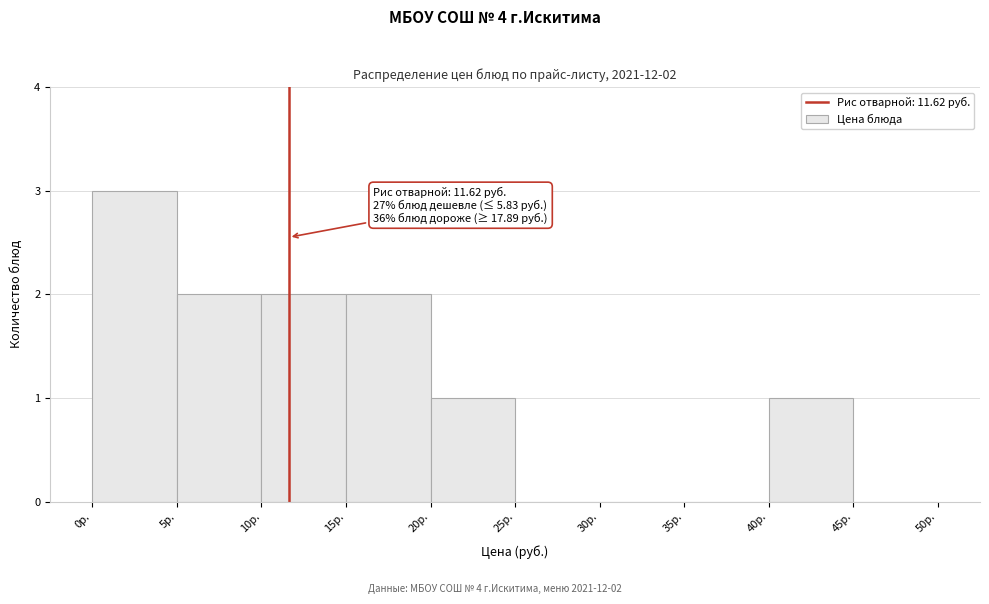

Over which range of the x-axis is the bar tallest?

0 to 5